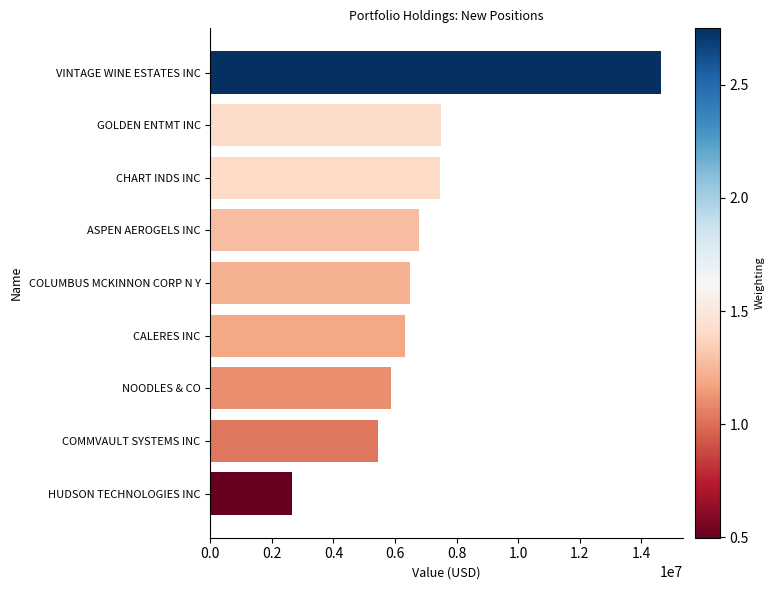

What is the label of the 6th bar from the bottom?

ASPEN AEROGELS INC